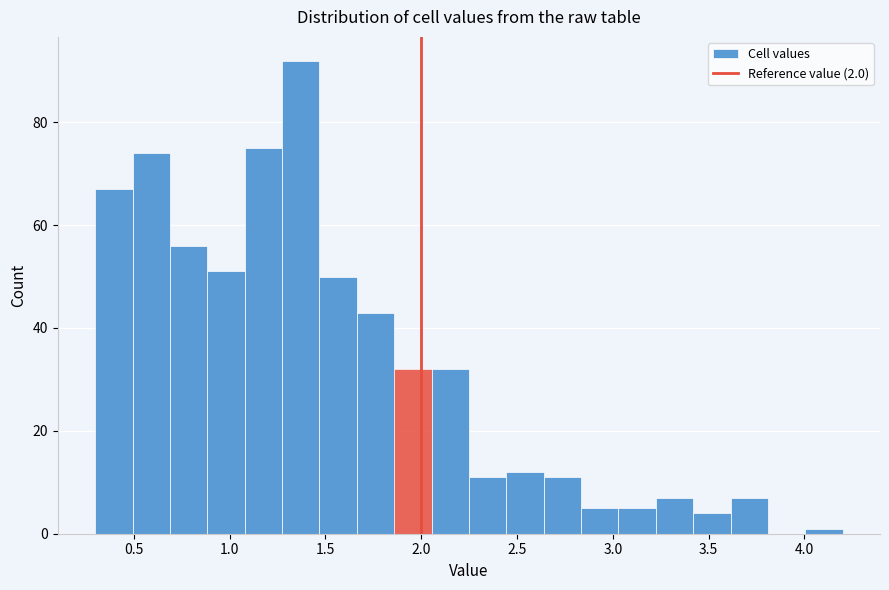

Read against the x-axis, roughly where is the centre of the tallest bar?

1.35